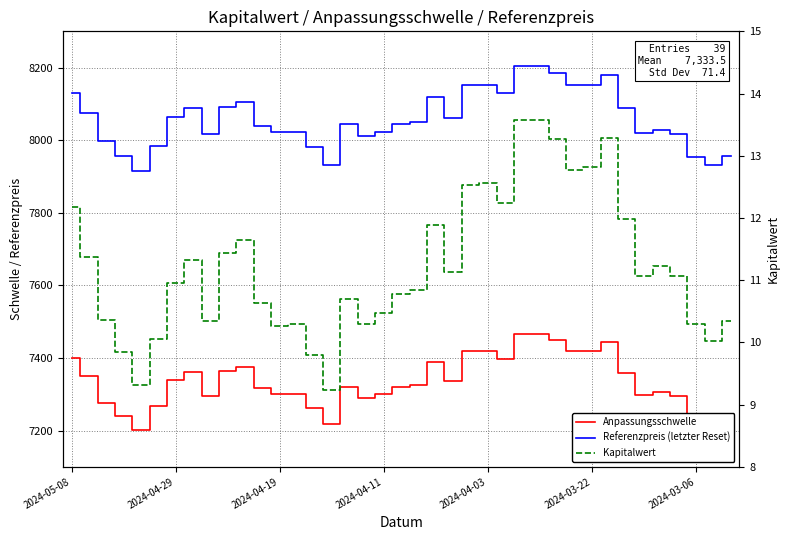

True or false: Anpassungsschwelle and Referenzpreis (letzter Reset) intersect in this chart.

False